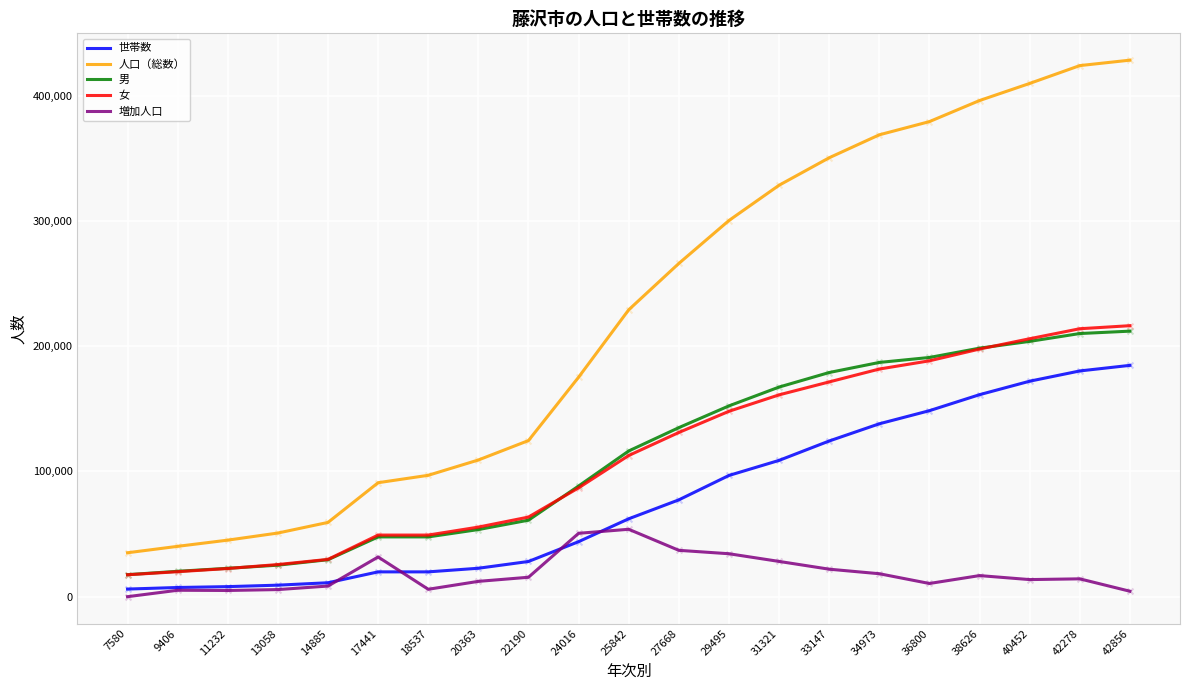

Between 18537 and 42856, which series saw the biggest shift?

人口（総数）